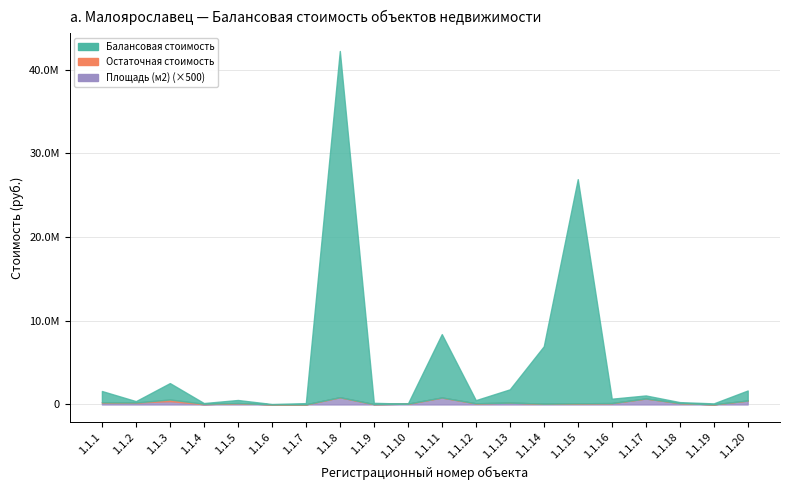

What is the value of the Площадь (м2) (×500 руб/м²) point at the 1st from the left?

253800.0